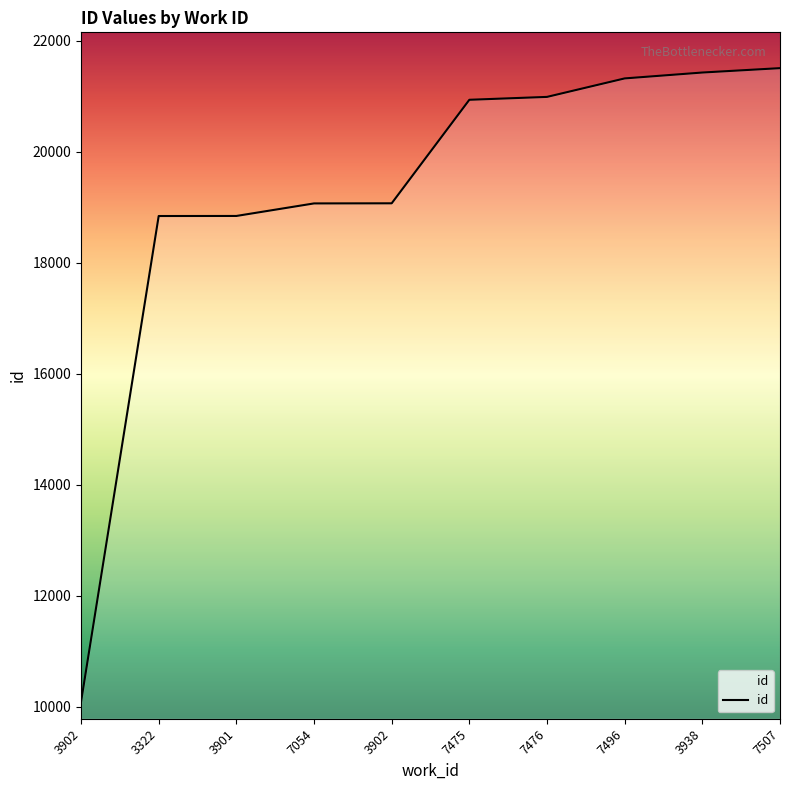

True or false: the data shows 21321 at 7496.

True